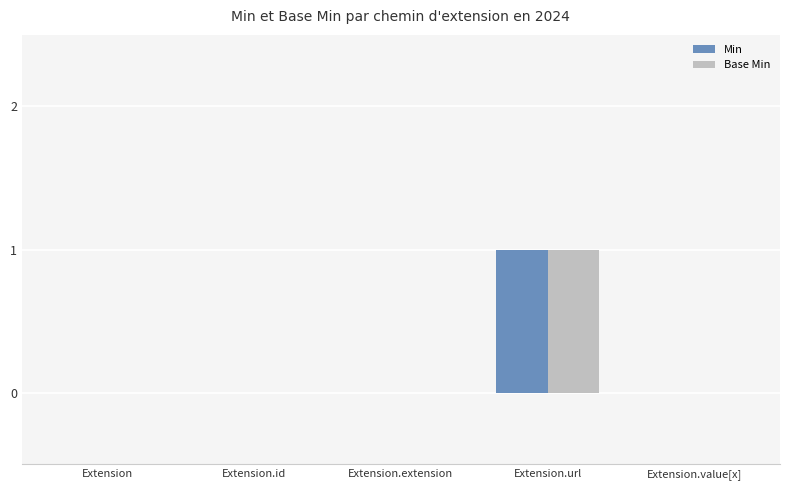

How many data points does each series have?

5